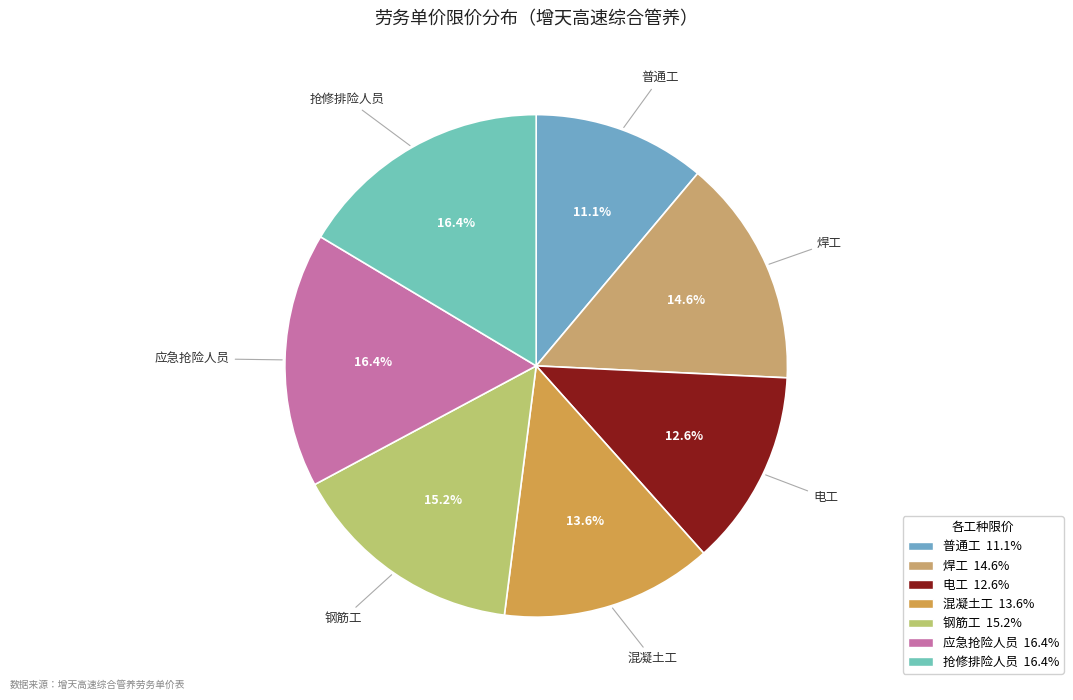

How many slices are in this pie chart?

7